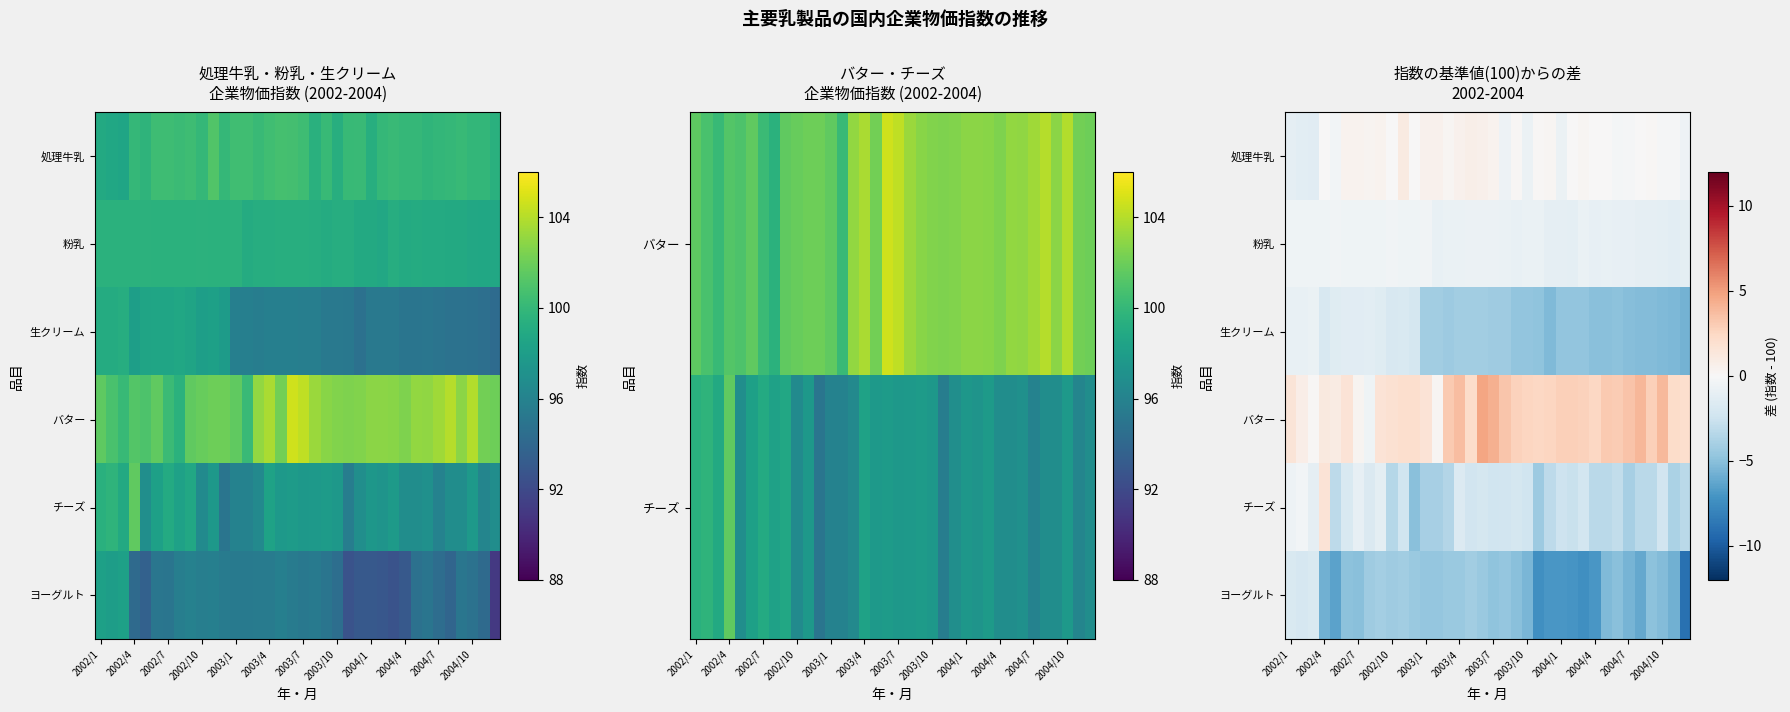

At 2002/10, list the series in order from largest to smallest.

バター, 処理牛乳, 粉乳, 生クリーム, チーズ, ヨーグルト